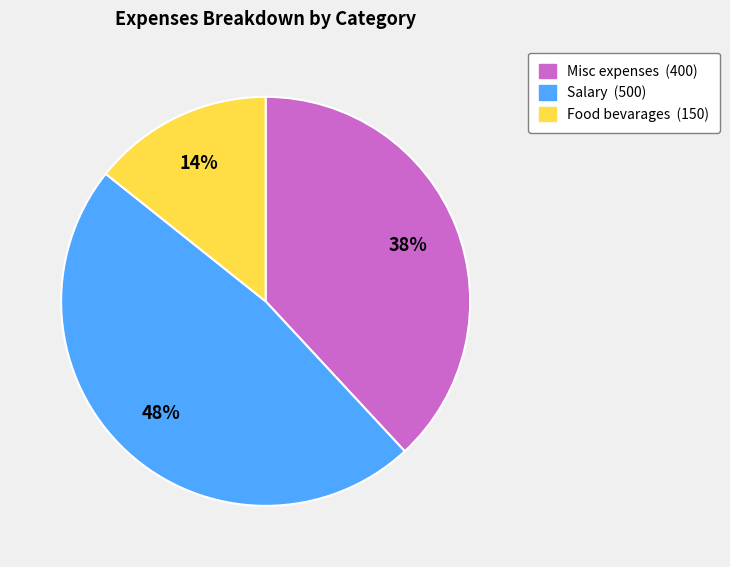

Rank the categories by value from highest to lowest.

Salary, Misc expenses, Food bevarages